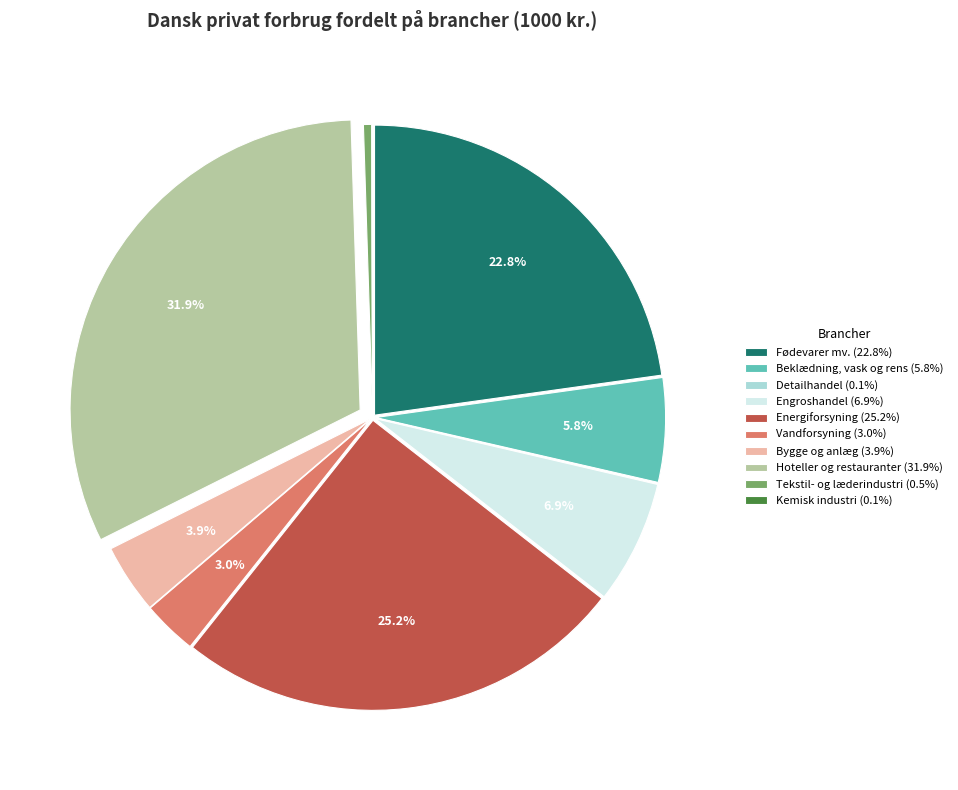

How much of the chart is everything except Vandforsyning?

97.0%